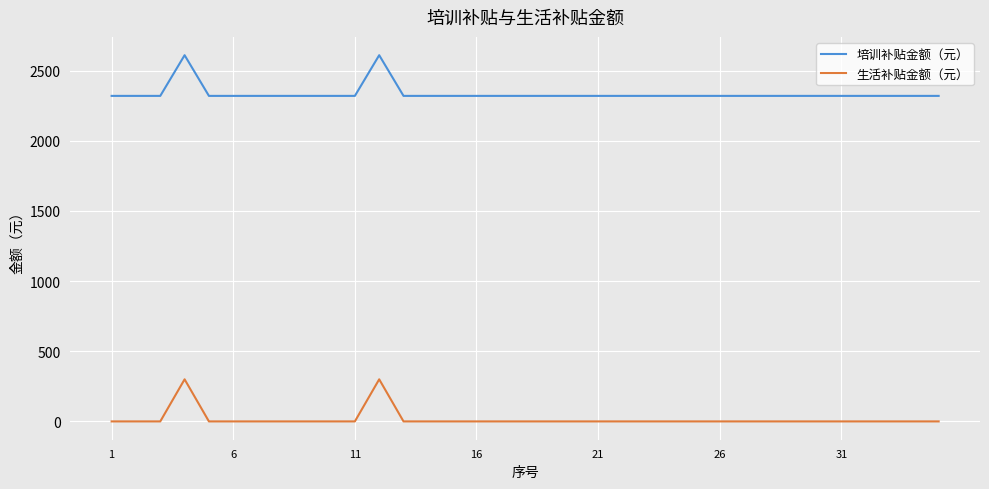

True or false: 生活补贴金额（元） and 培训补贴金额（元） intersect in this chart.

False